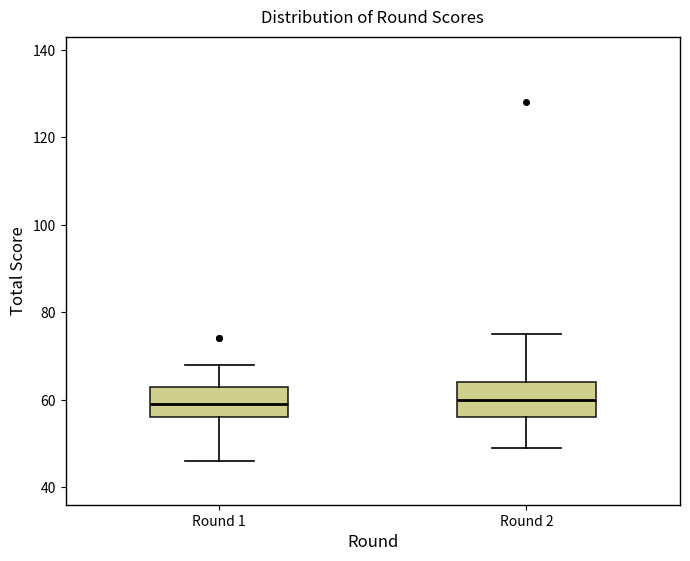

Reading left to right, read every box against the y-axis: the position of its median line, the range the box covers, and the ends of its whiskers. The values are not printed on the chart, so give them approximately, as read against the axis.

Round 1: median 60, box 56 to 64, whiskers 46 to 68
Round 2: median 60, box 56 to 64, whiskers 50 to 76